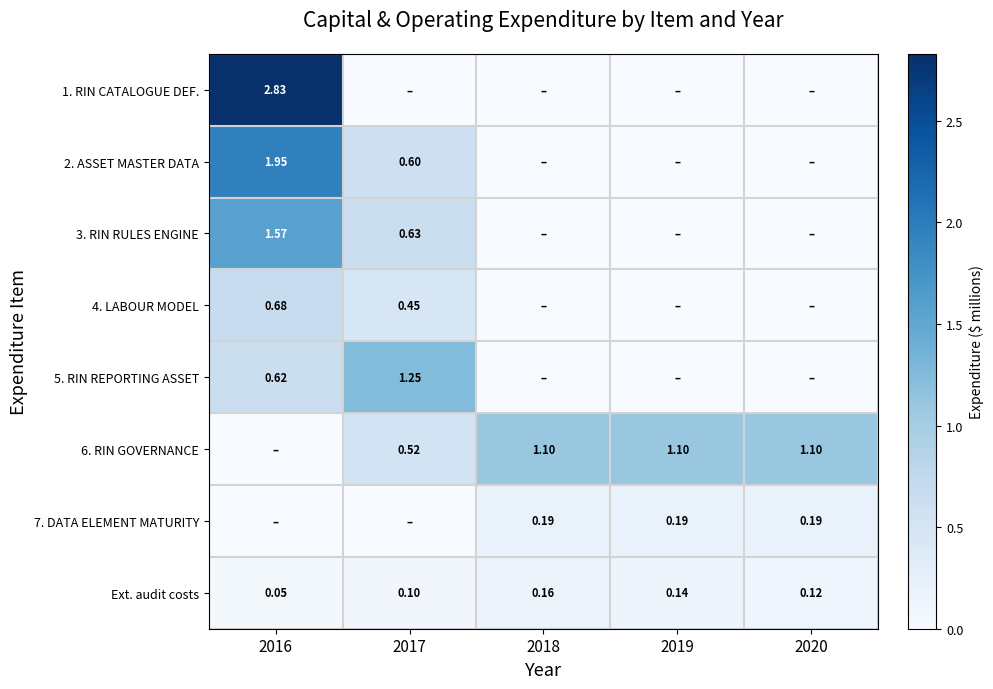

Is the value of 6. RIN GOVERNANCE at 2019 greater than the value of 7. DATA ELEMENT MATURITY at 2018?

Yes